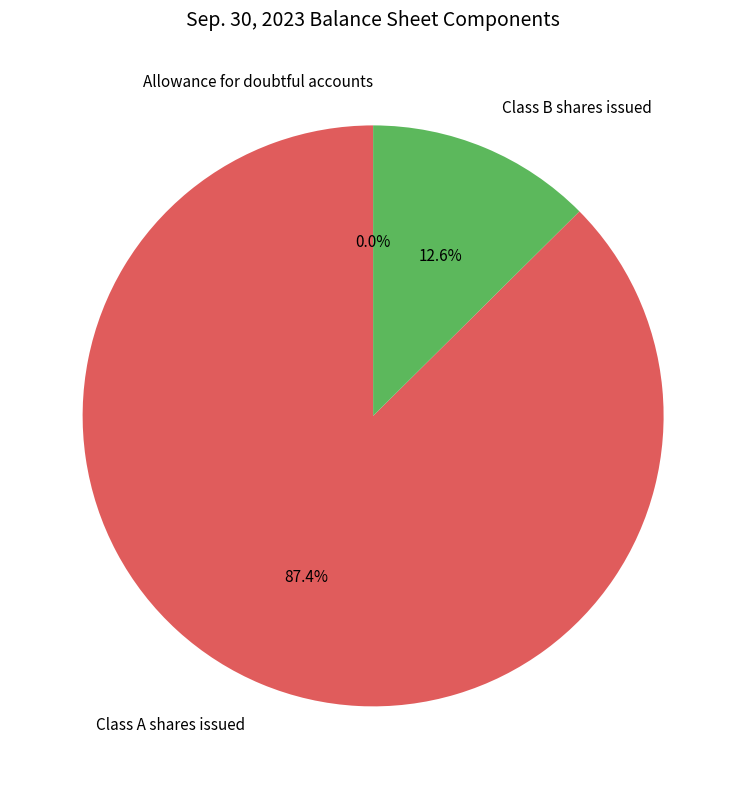

Does Class B shares issued represent more than half of the total?

No